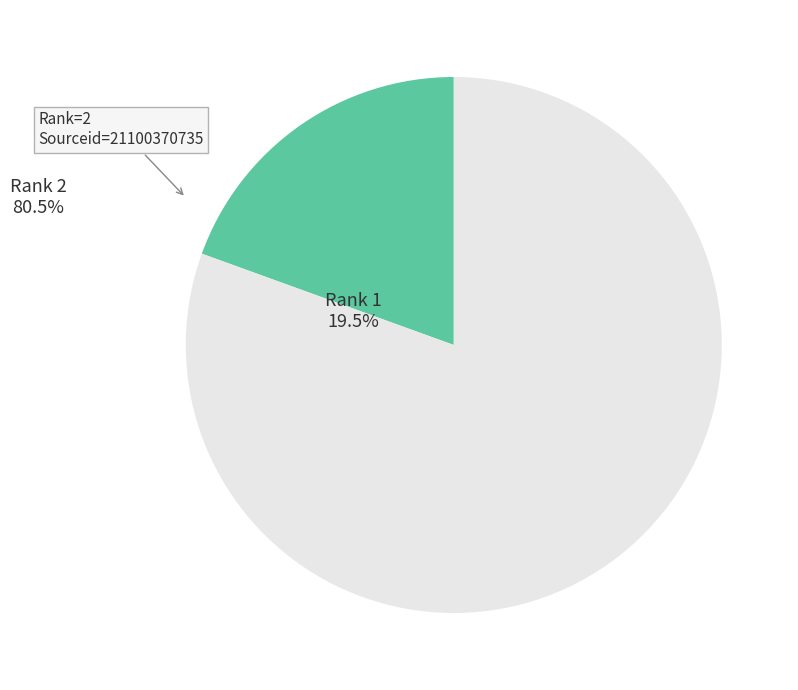

Is there any slice that represents more than half of the pie?

Yes